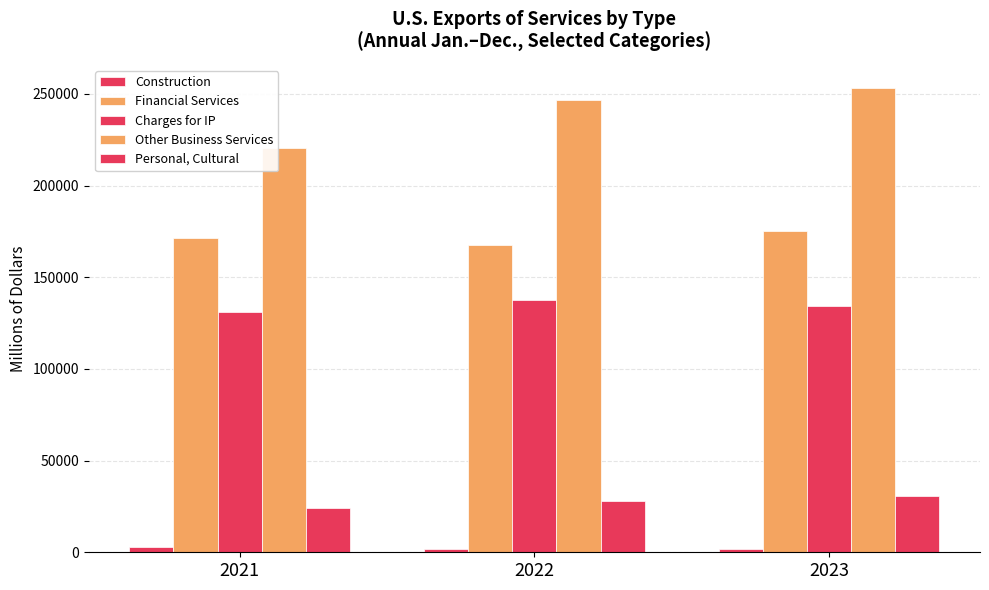

How many Construction values are between 1529 and 2957?

3